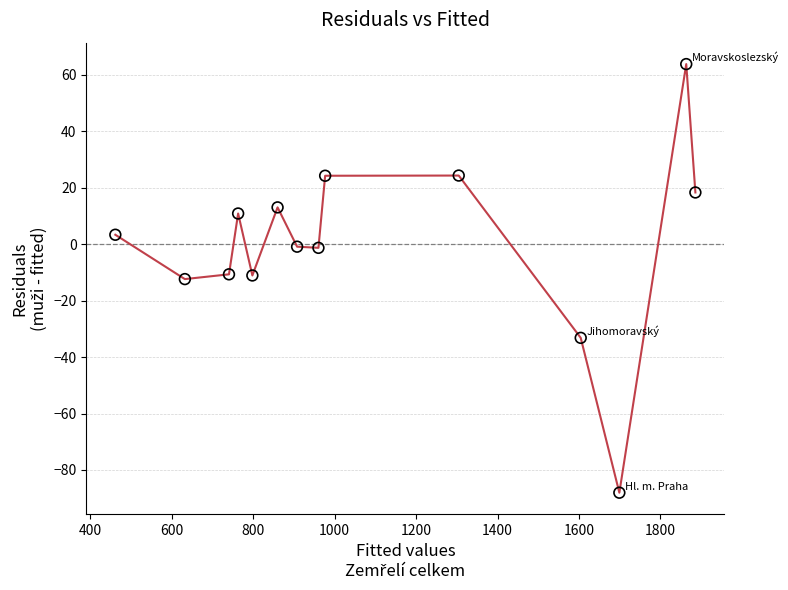

What is the range of Y values (max minus min)?

151.8